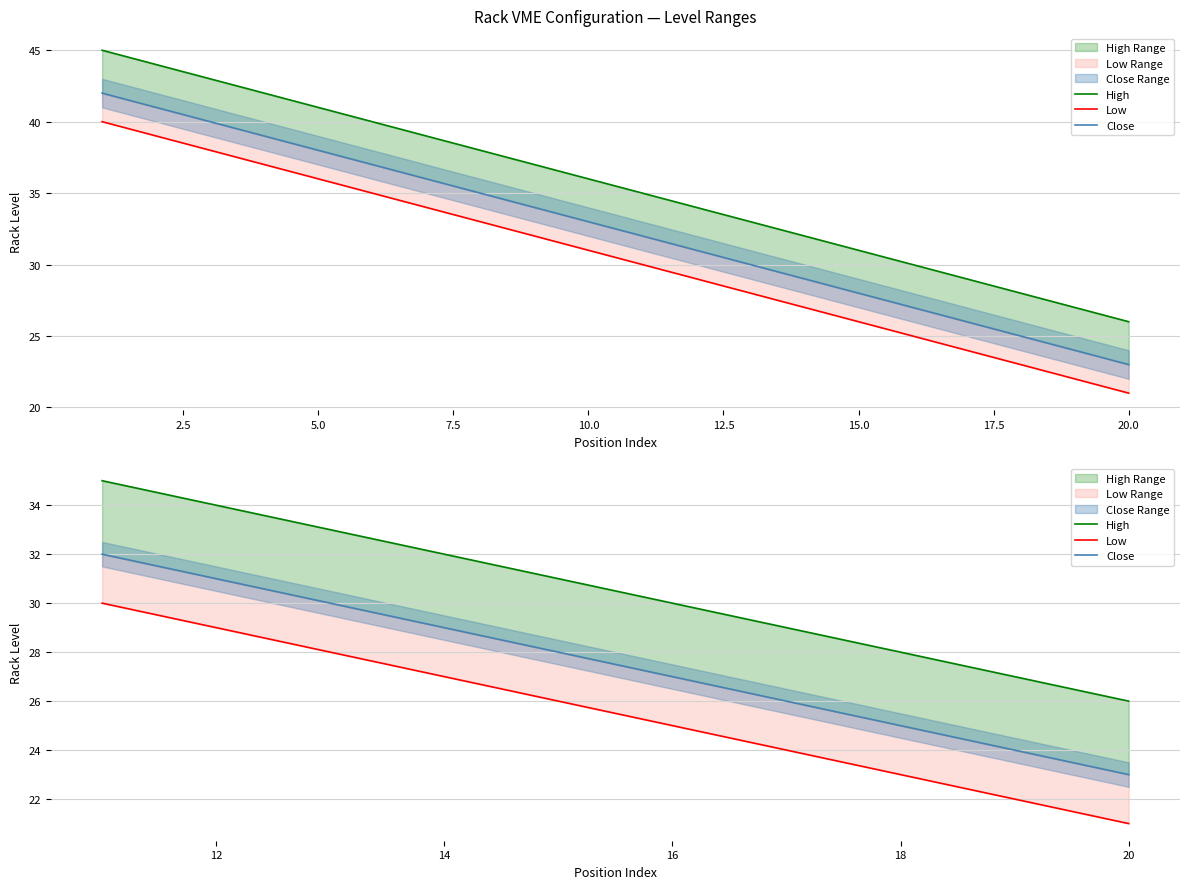

Rank the series at 5.0 from lowest to highest value.

Low, Close, High